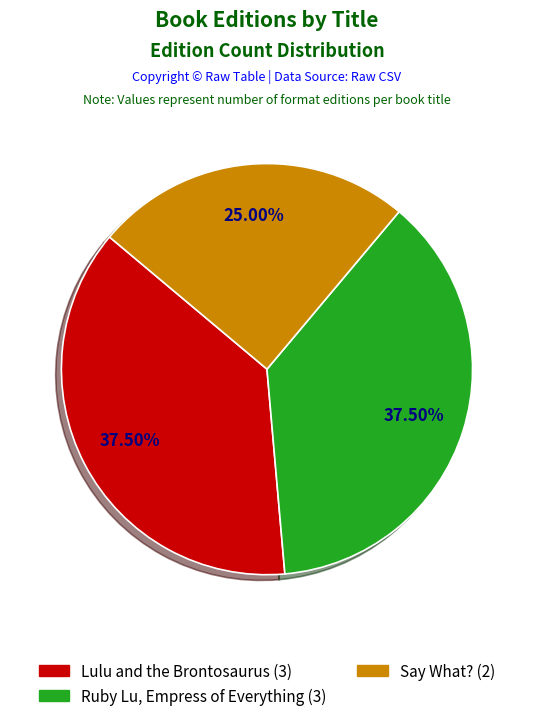

Combined, do Ruby Lu, Empress of Everything and Lulu and the Brontosaurus account for over 50%?

Yes